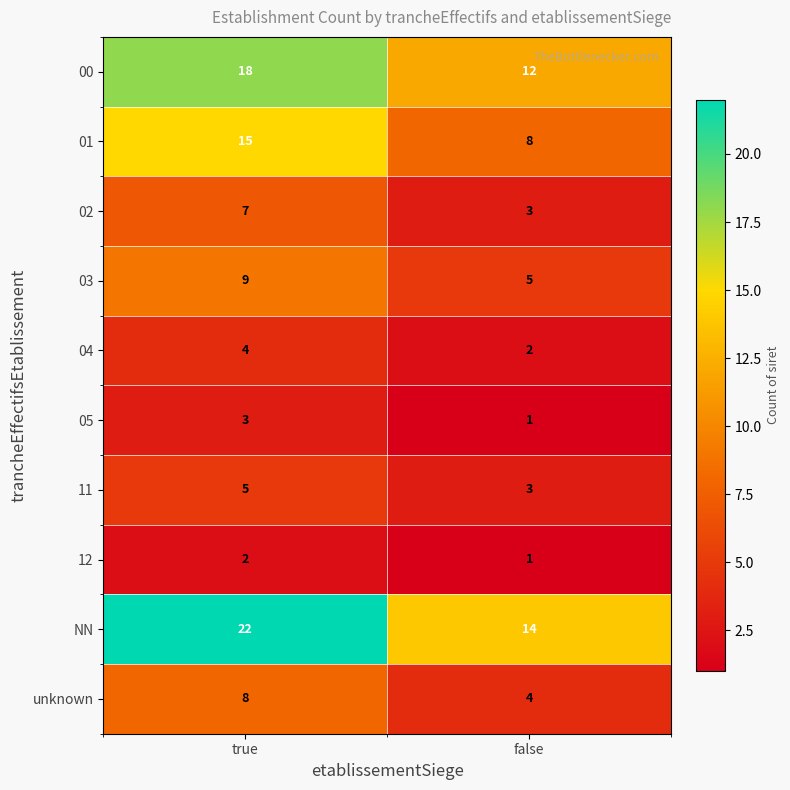

The value of 02 at true is 7. True or false?

True